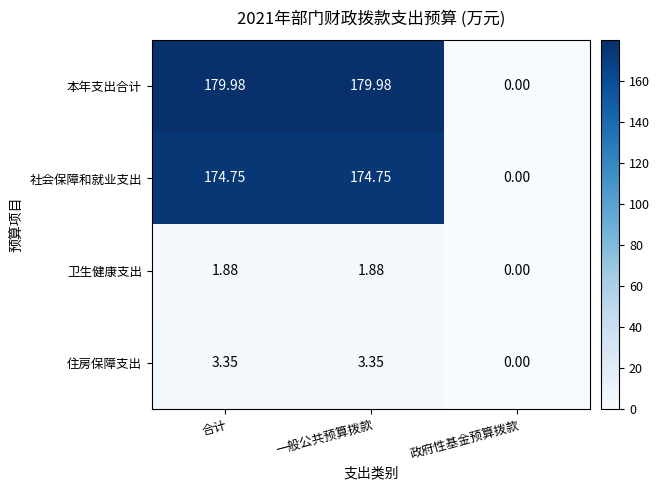

At 一般公共预算拨款, list the series in order from largest to smallest.

本年支出合计, 社会保障和就业支出, 住房保障支出, 卫生健康支出